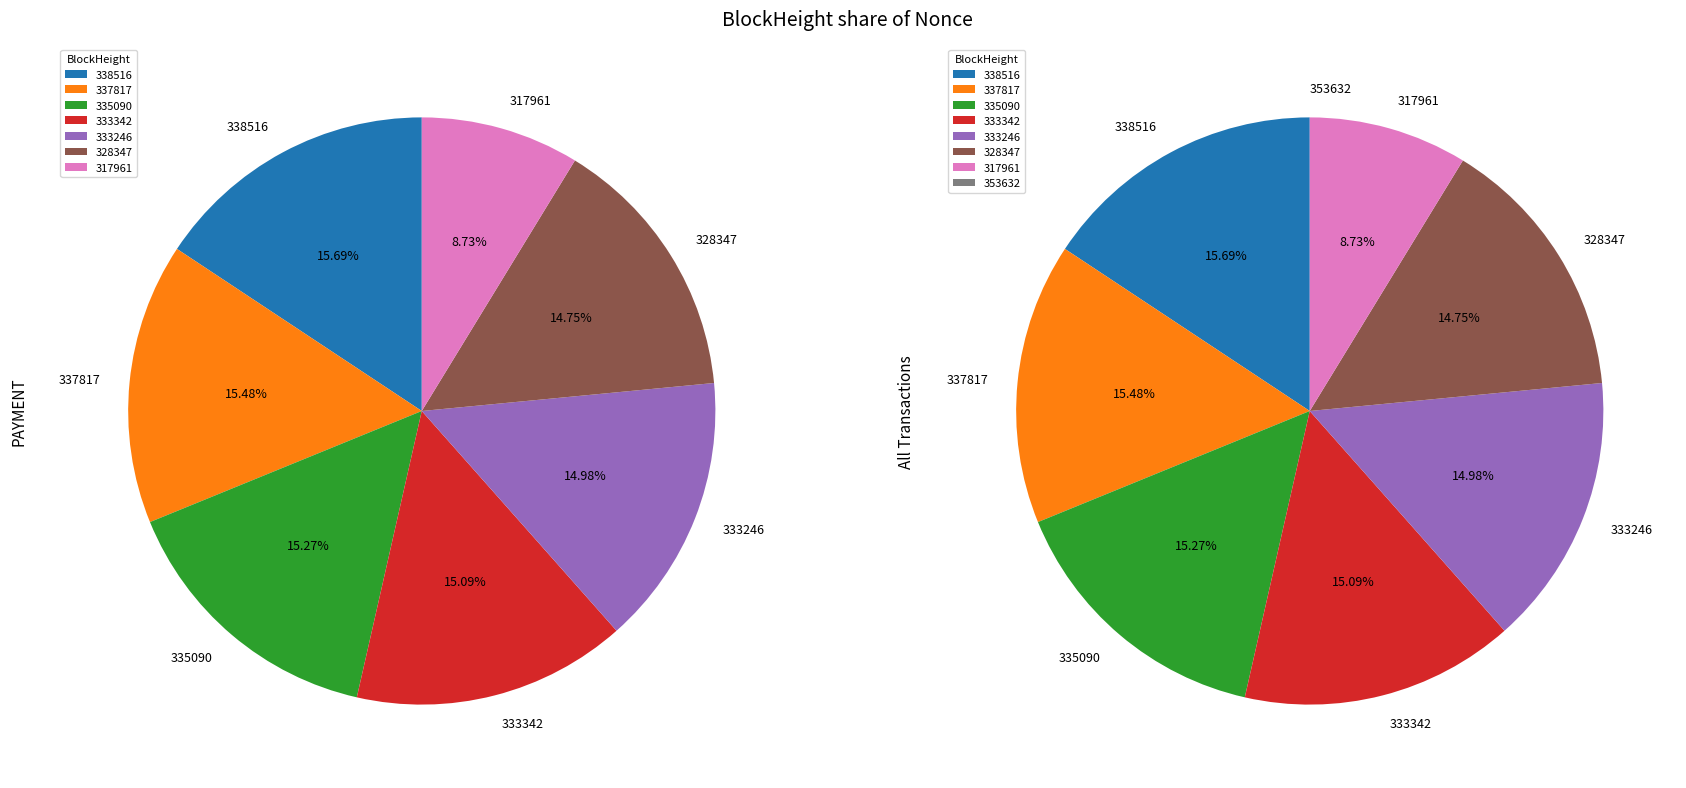

Which has a higher value, 317961 or 338516?

338516